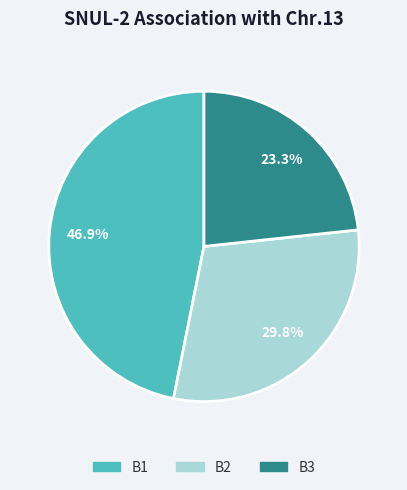

To the nearest percent, what is the average slice percentage?

33%